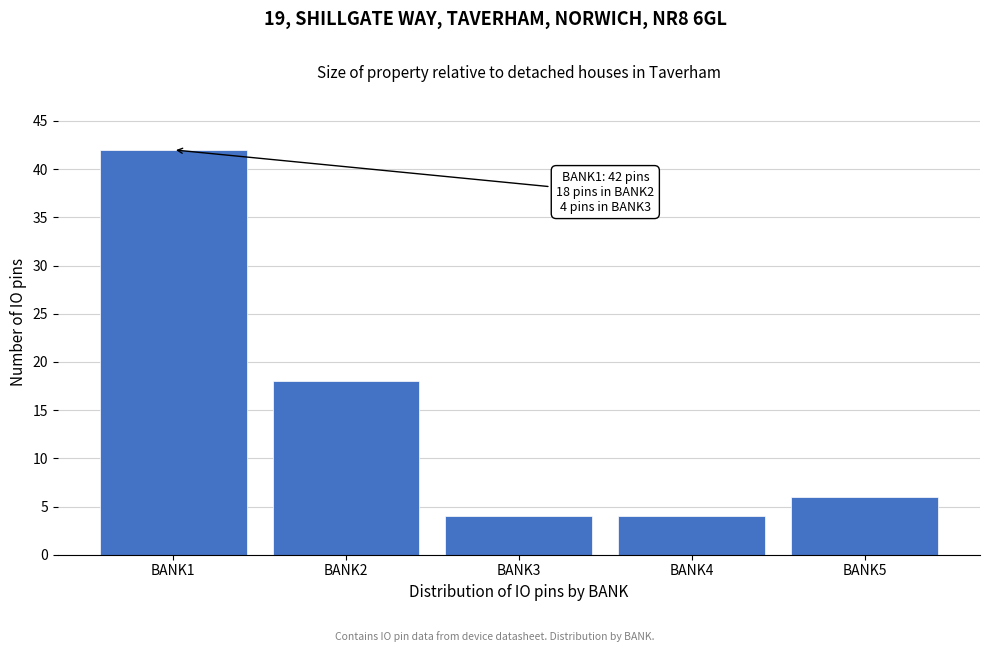

Reading left to right, what are all the values shown in this chart?

BANK1=42	BANK2=18	BANK3=4	BANK4=4	BANK5=6